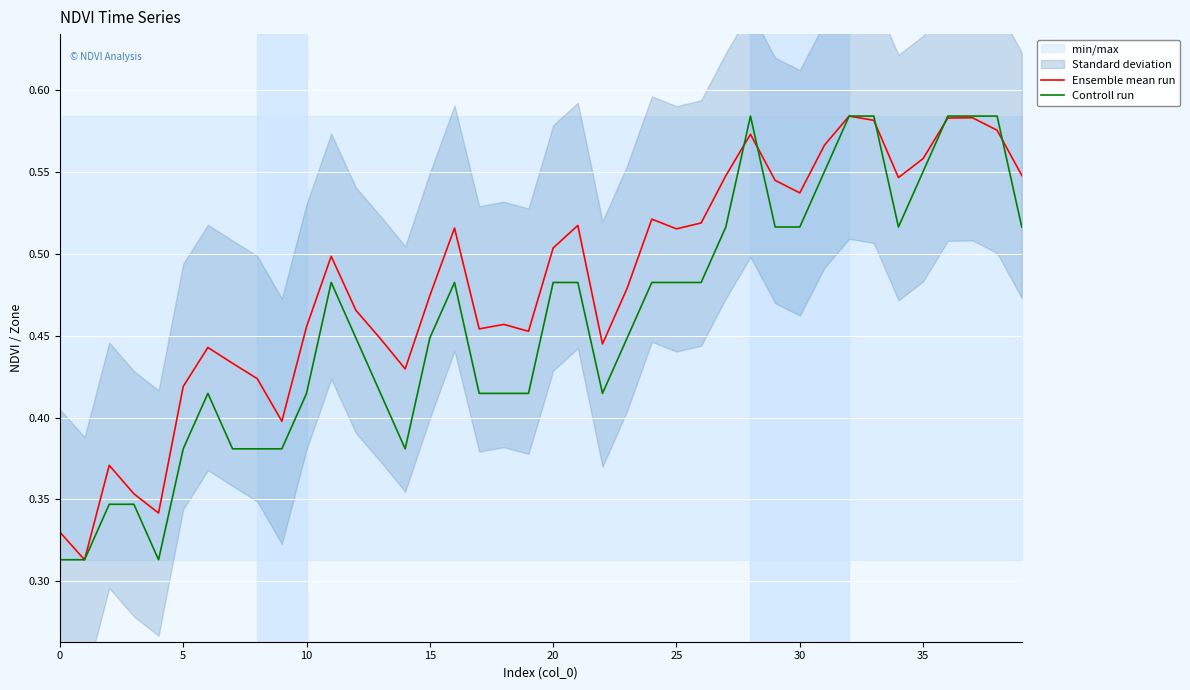

How many lines are shown in the chart?

2